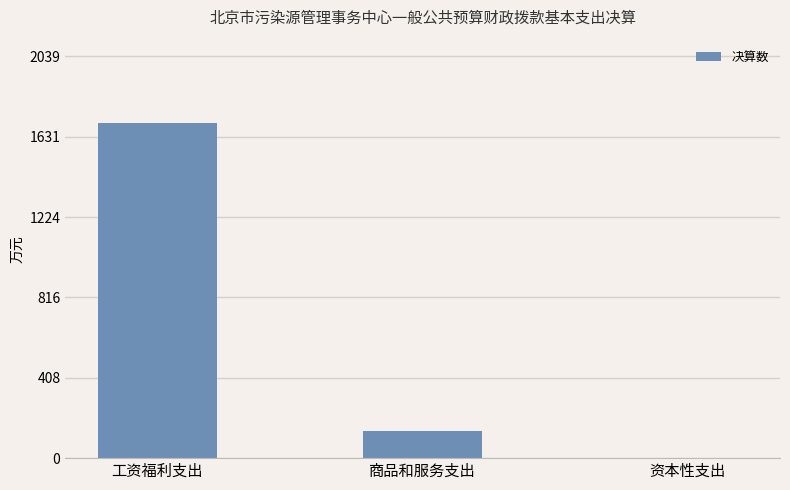

Reading left to right, what are all the values shown in this chart?

1699.4	140.3	2.8